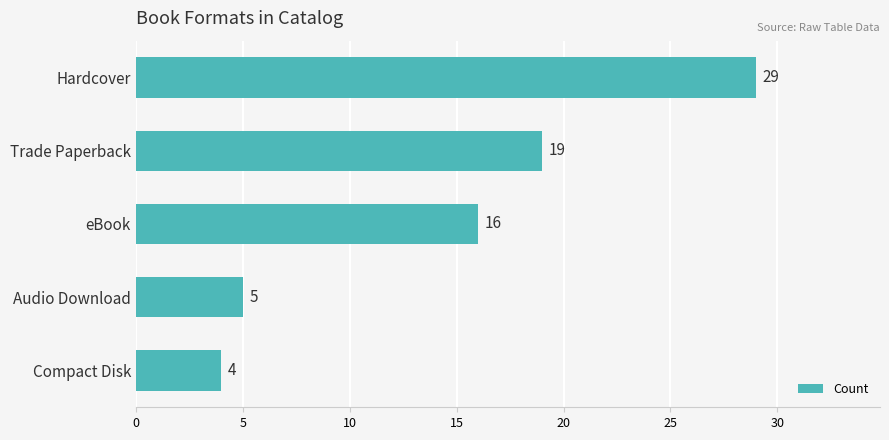

What is the sum of all values?

73